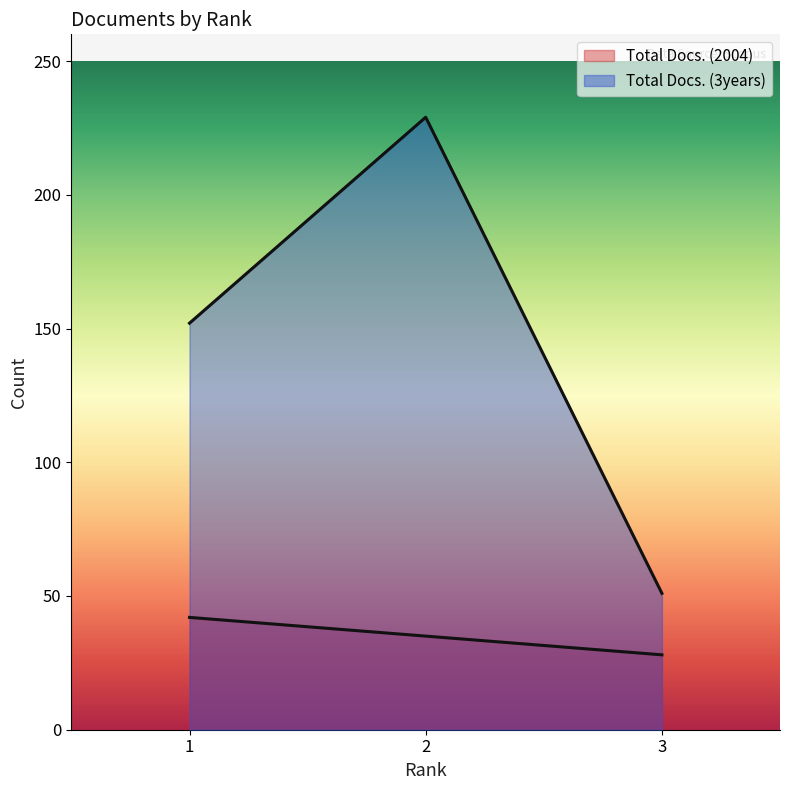

What is the highest value of the Total Docs. (3years) series?

229